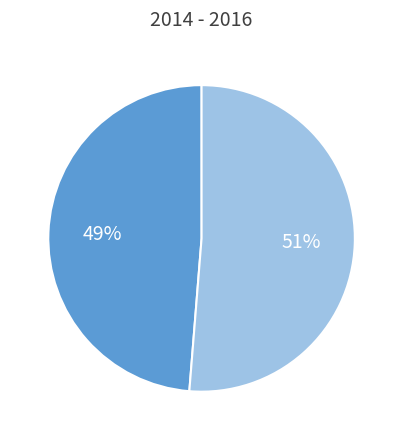

Is there a majority slice in this chart?

Yes